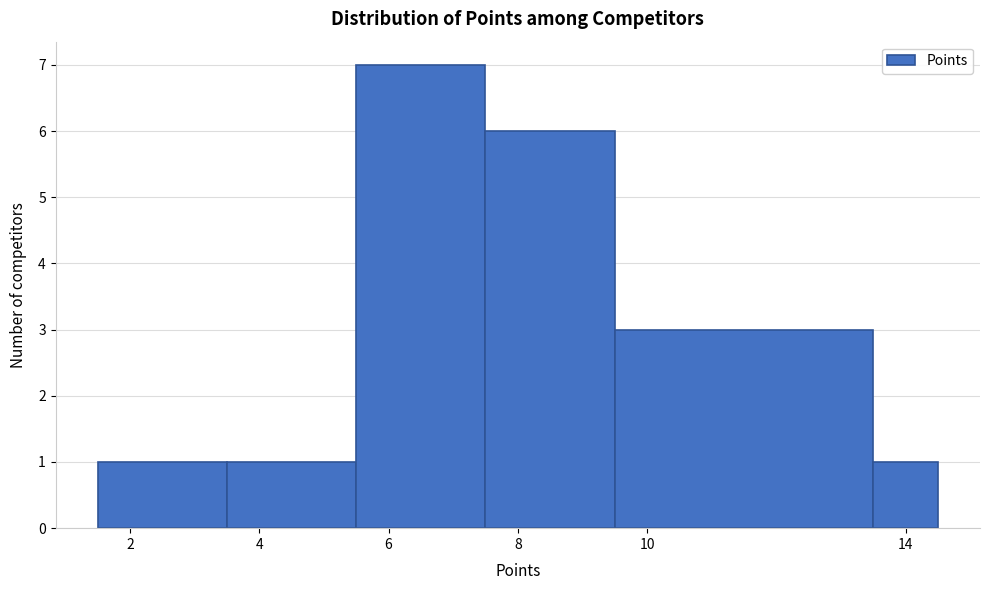

Reading left to right, list every bar in this chart as the range it spans on the x-axis followed by its height. Neither the bar edges nor the heights are printed on the chart, so give them approximately, as read against the axes.

1.5 to 3.5: 1
3.5 to 5.5: 1
5.5 to 7.5: 7
7.5 to 9.5: 6
9.5 to 13.5: 3
13.5 to 14.5: 1